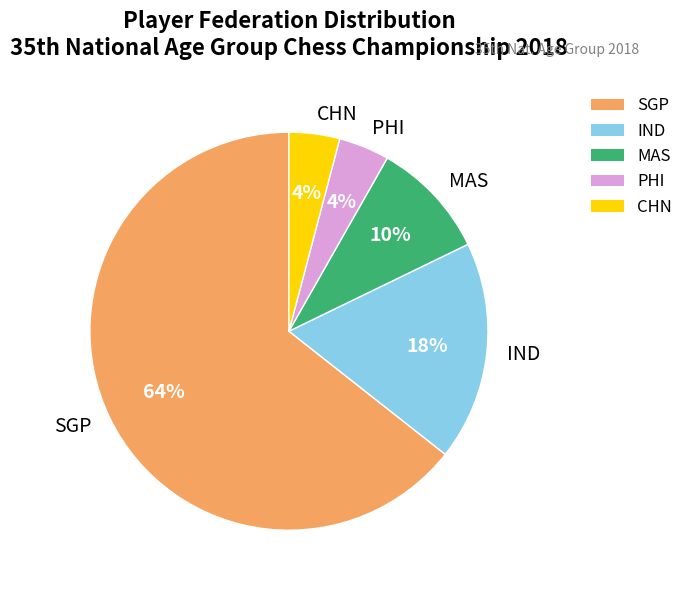

Does any single category account for the majority?

Yes